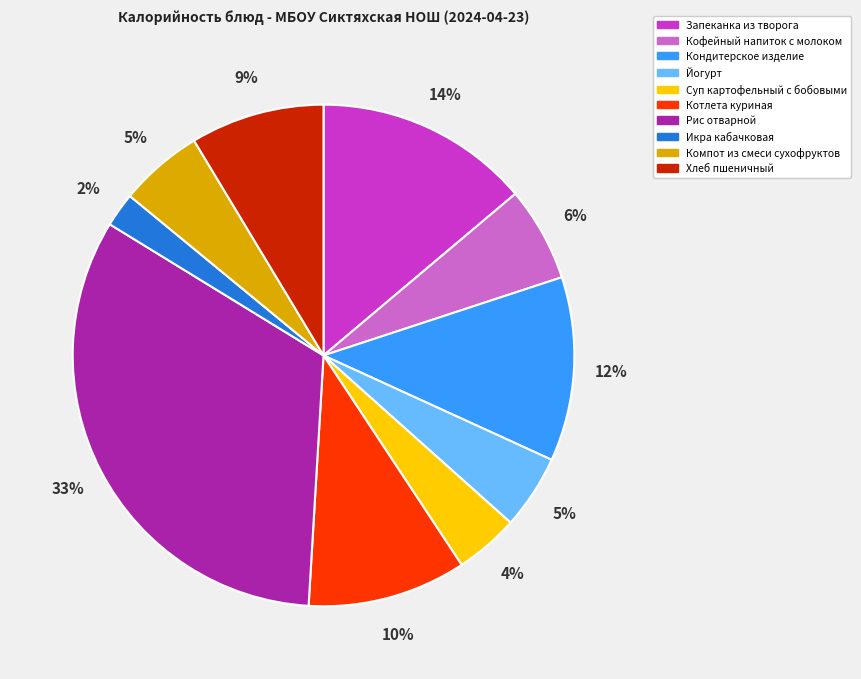

To the nearest percent, what is the difference between the Хлеб пшеничный and Йогурт slice percentages?

4%